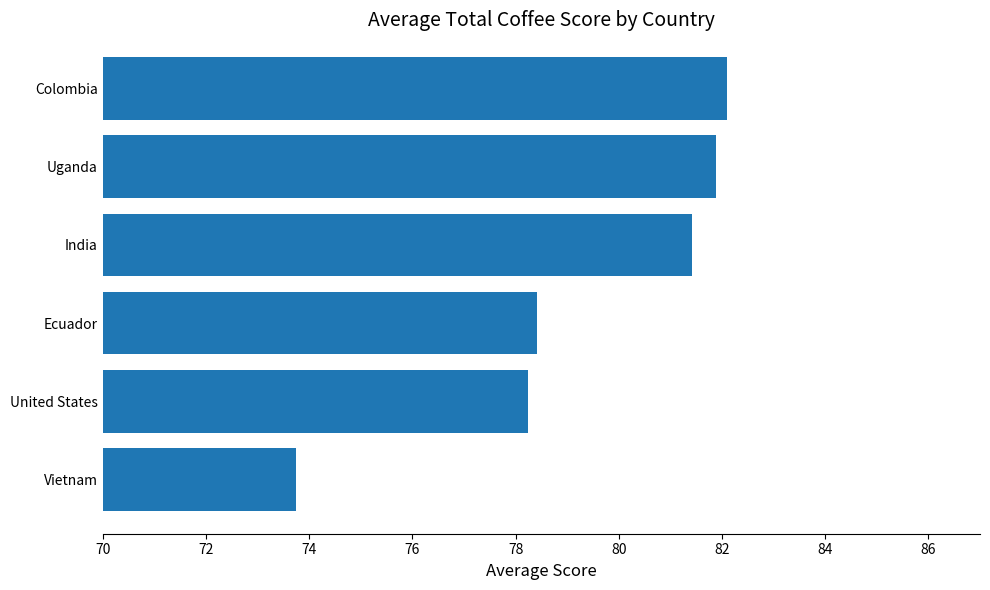

Rank the categories by value from highest to lowest.

Colombia, Uganda, India, Ecuador, United States, Vietnam